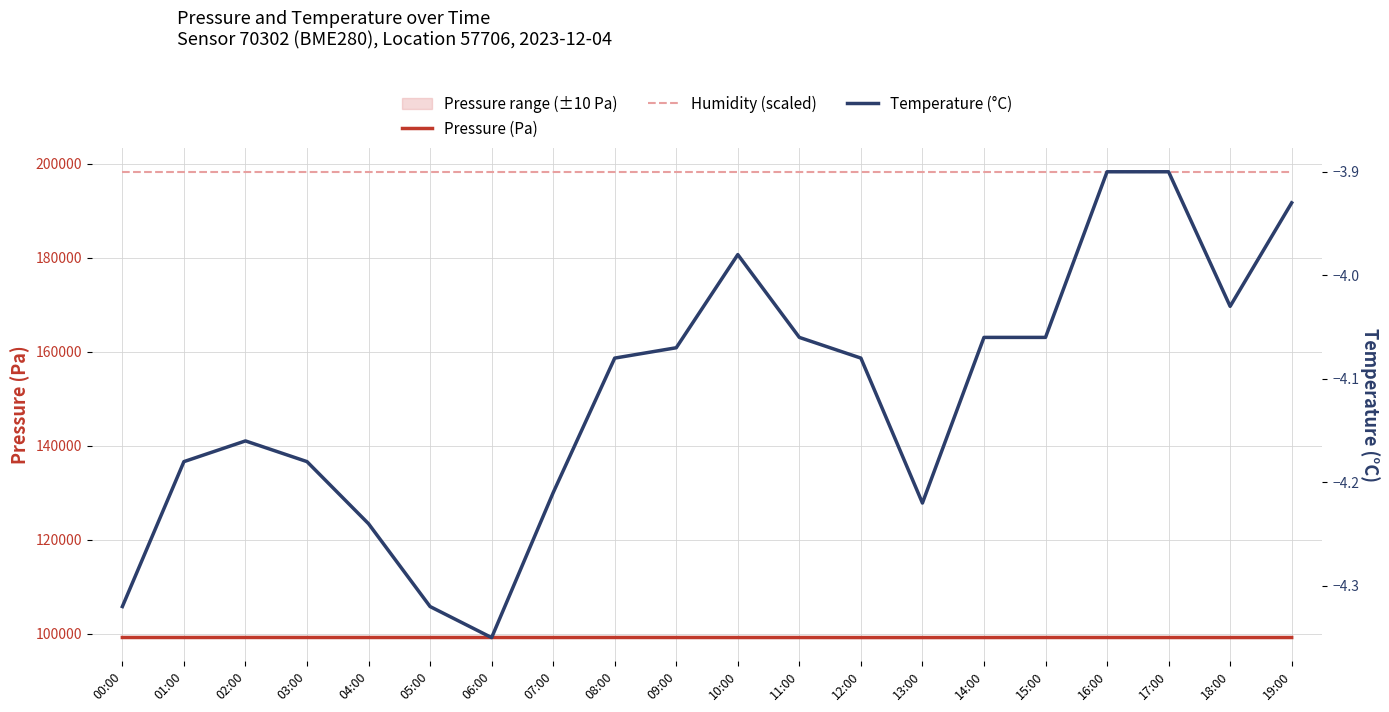

True or false: Pressure (Pa) and Humidity (scaled) intersect in this chart.

False